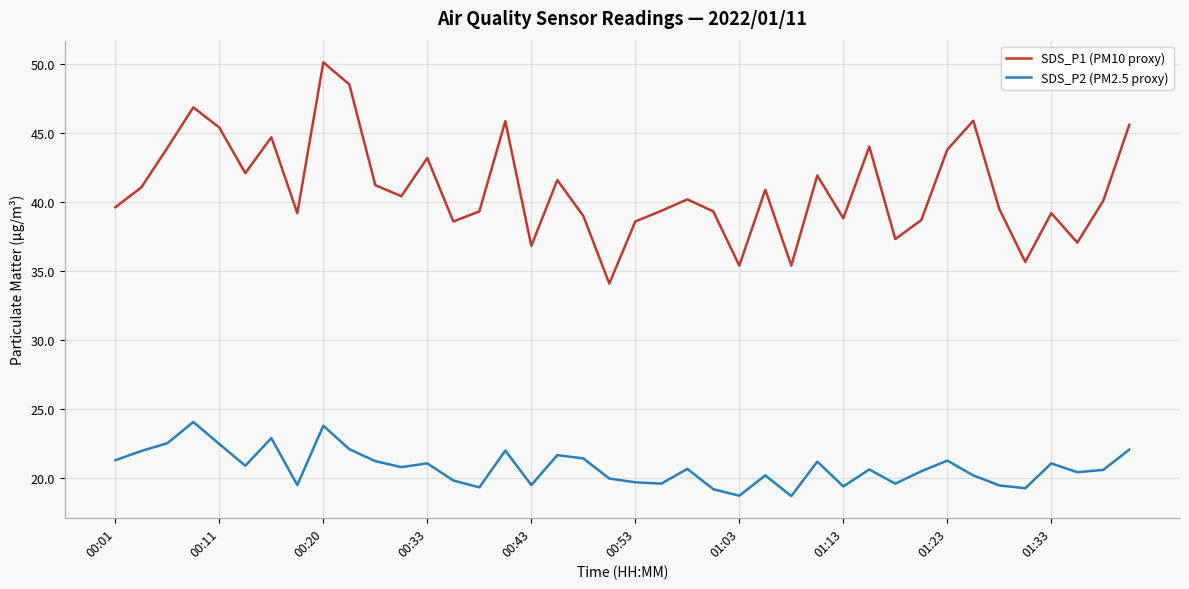

What is the difference between the maximum and minimum values in the SDS_P1 (PM10 proxy) series?

16.0